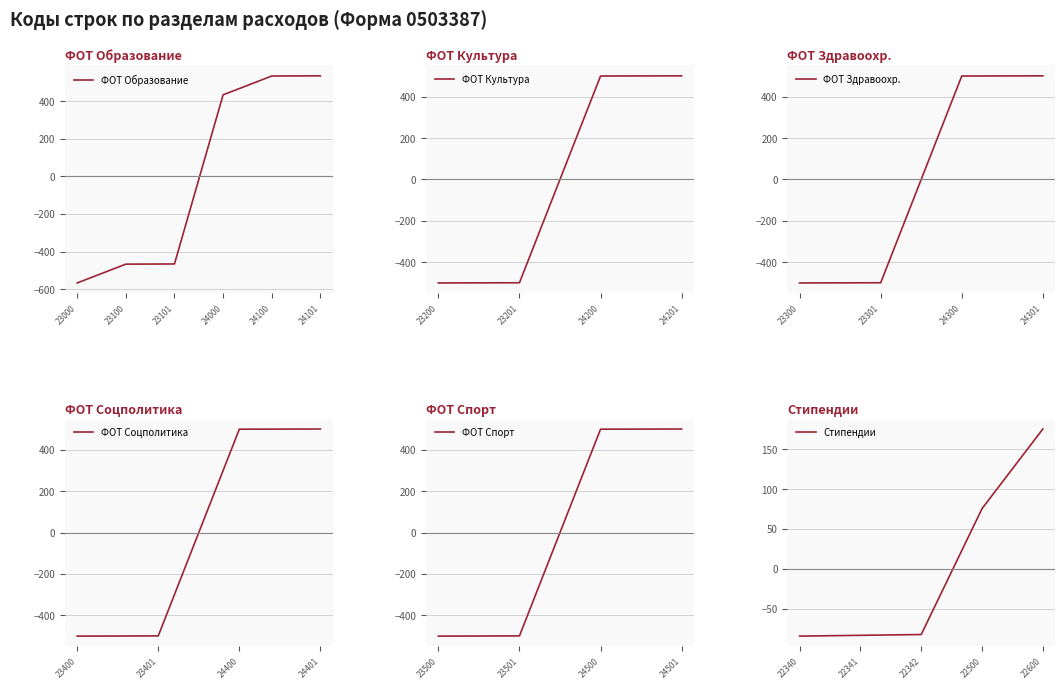

What is the difference between the maximum and second lowest values in the Социальная политика (23400) series?

1000.0